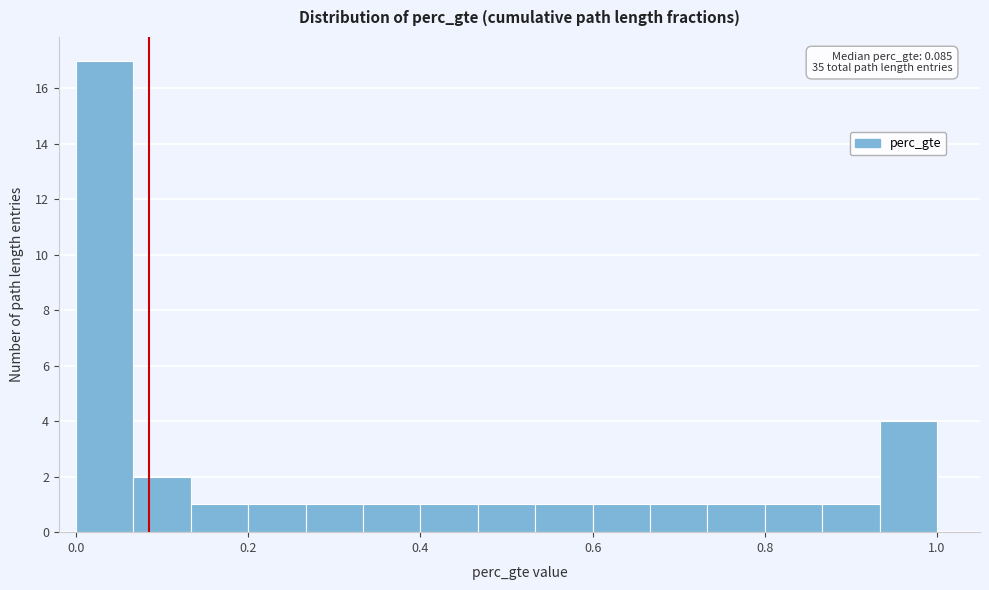

Read against the x-axis, roughly where is the centre of the tallest bar?

0.04